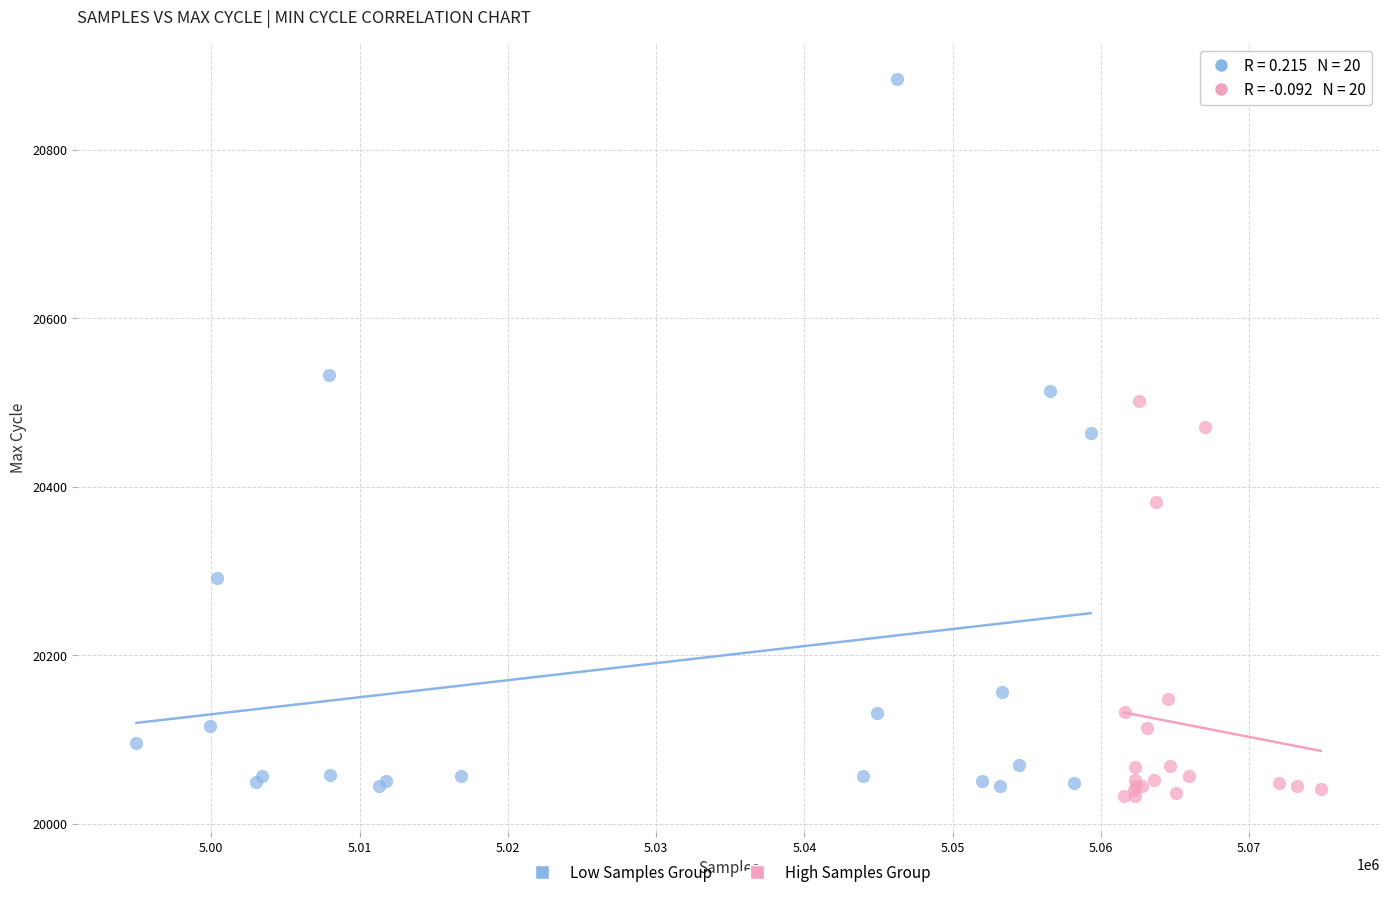

Which series has the largest Y range (max minus min)?

Low Samples Group